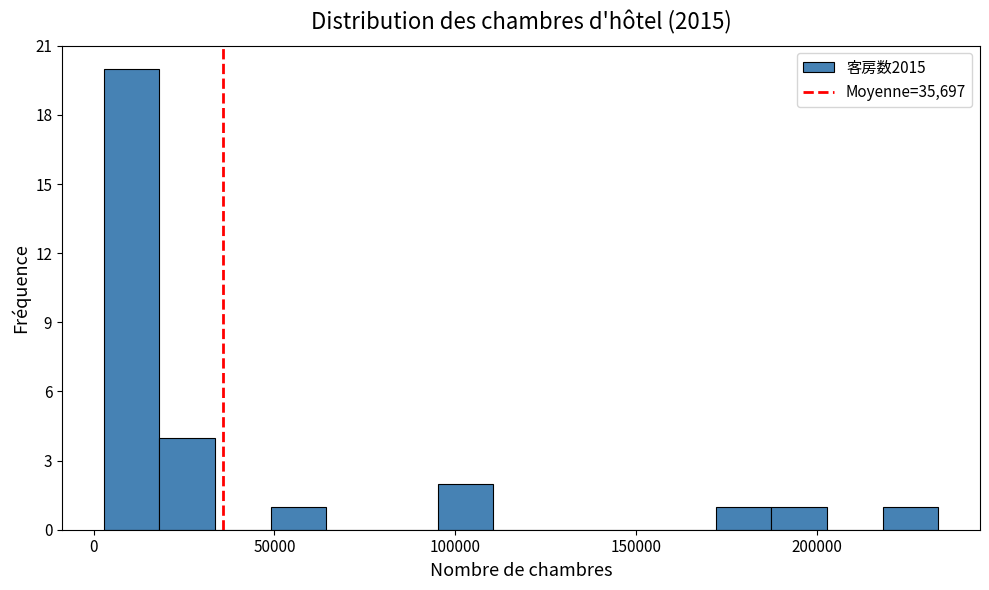

Read against the x-axis, roughly where is the centre of the tallest bar?

10000